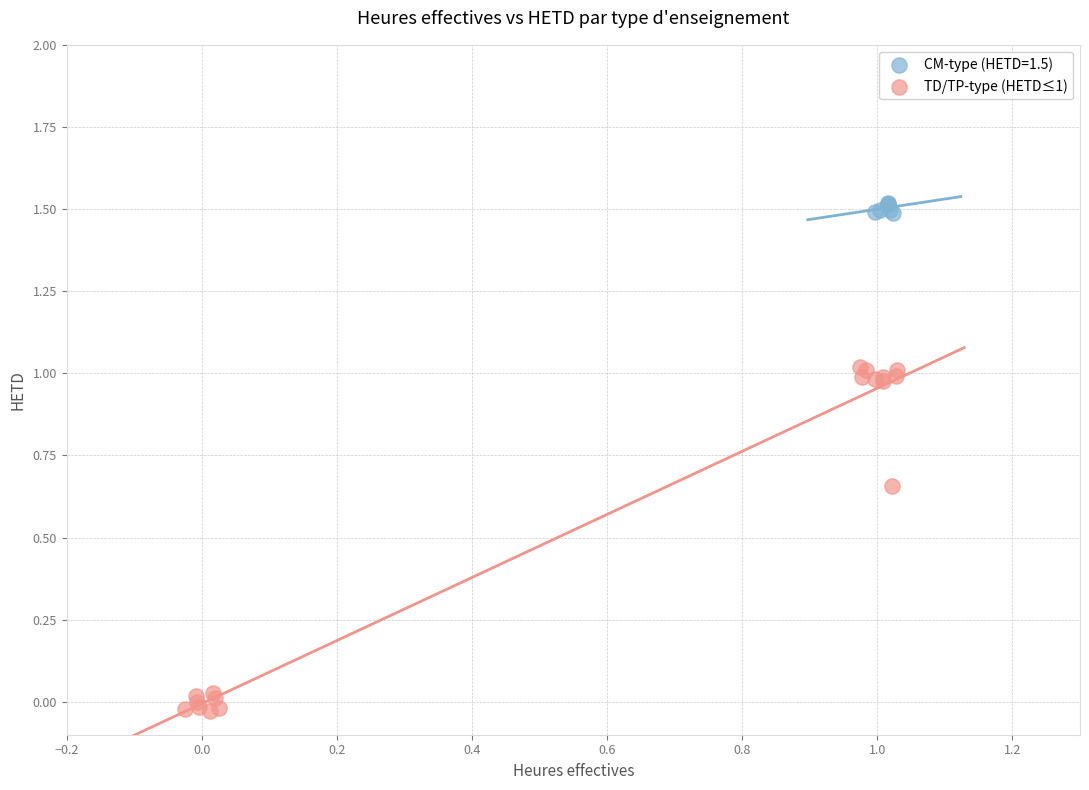

Which series reaches the minimum Y coordinate?

TD/TP-type (HETD≤1)